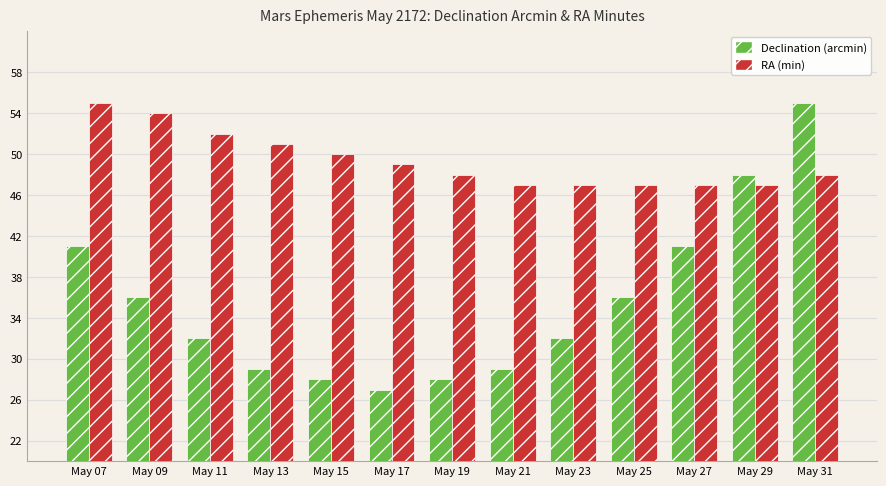

Reading left to right, list all the values displayed in this chart.

Declination (arcmin): May 07=41	May 09=36	May 11=32	May 13=29	May 15=28	May 17=27	May 19=28	May 21=29	May 23=32	May 25=36	May 27=41	May 29=48	May 31=55
RA (min): May 07=55	May 09=54	May 11=52	May 13=51	May 15=50	May 17=49	May 19=48	May 21=47	May 23=47	May 25=47	May 27=47	May 29=47	May 31=48